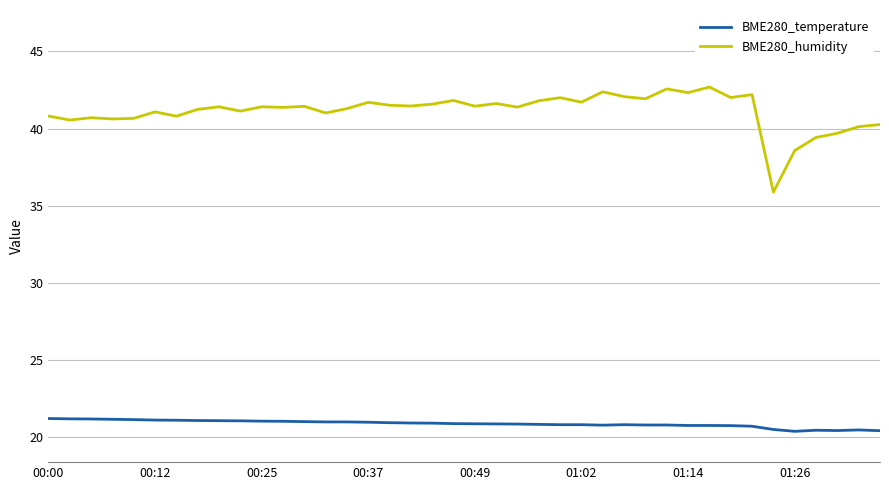

What are all the series names shown in the legend?

BME280_temperature, BME280_humidity